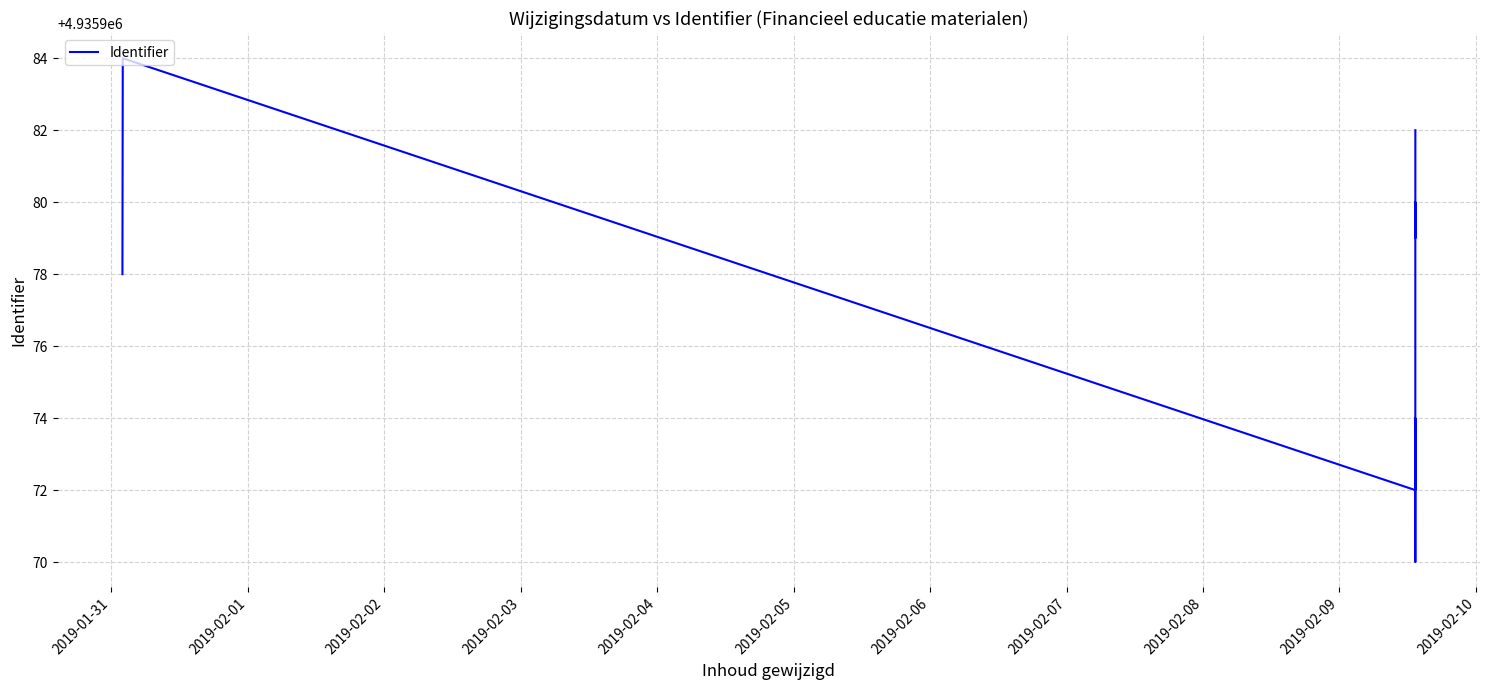

What is the sum of all values?

39487819